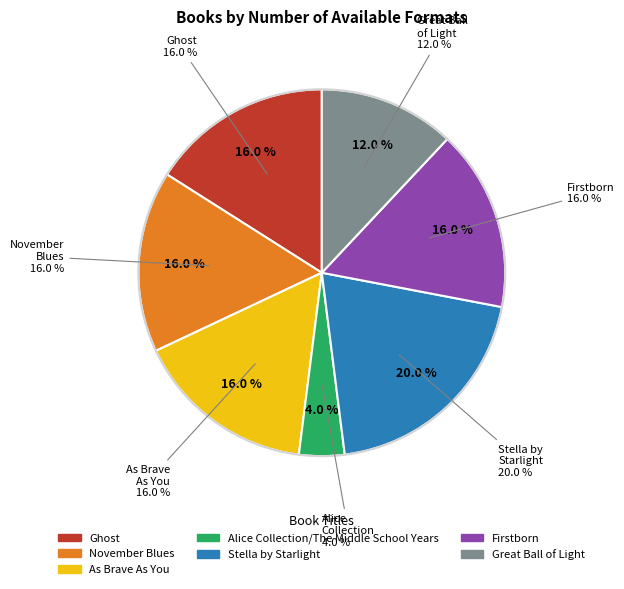

To the nearest percent, what is the average slice percentage?

14%